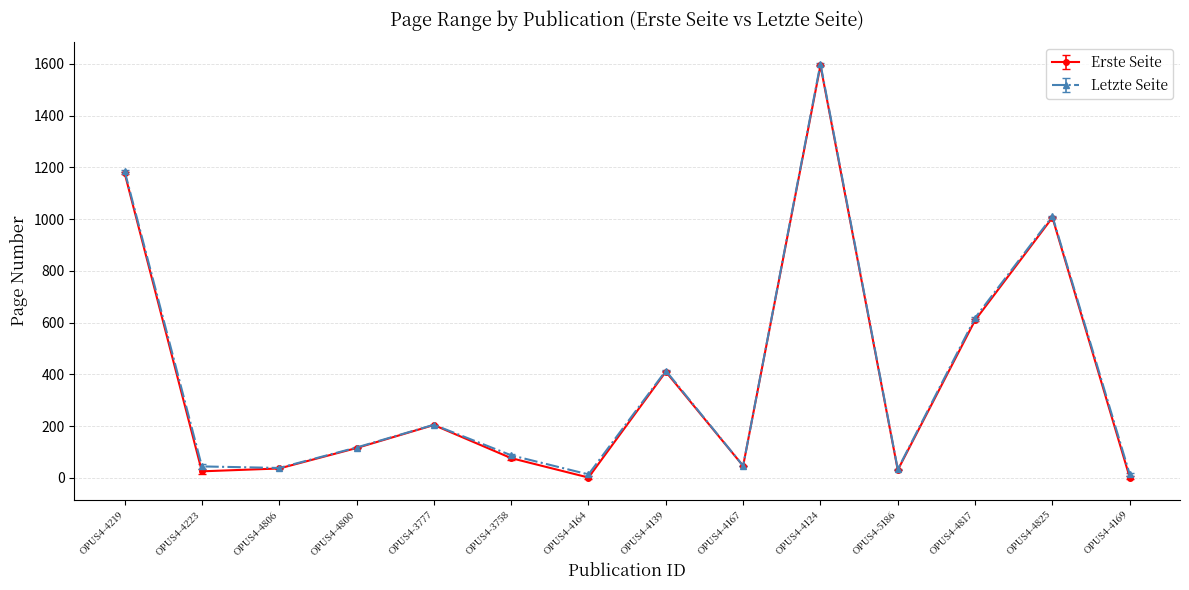

What is the label of the 14th point from the right?

OPUS4-4219